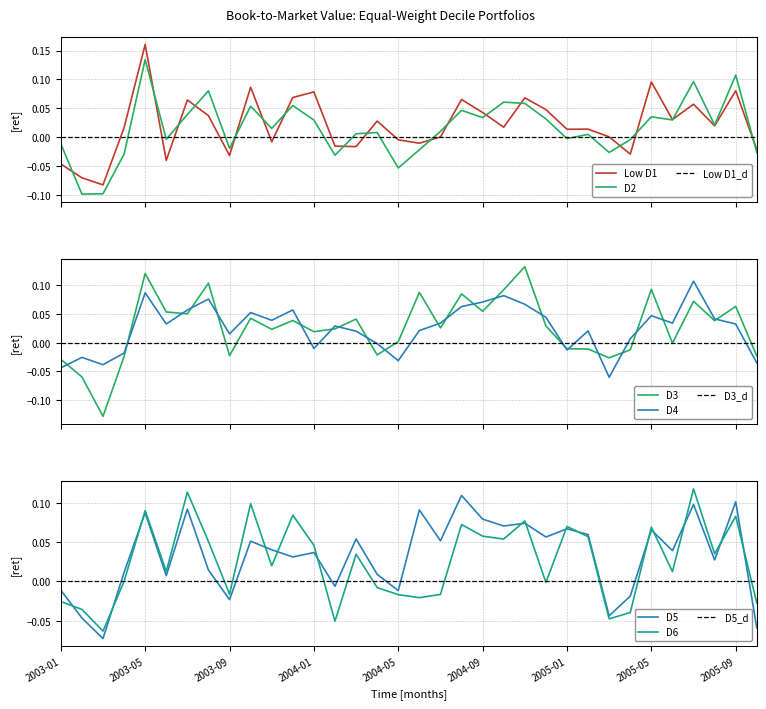

What is the label of the 8th point from the left?

2003-08-29